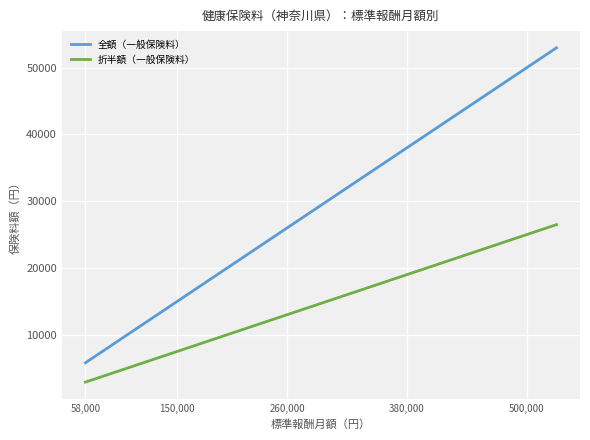

What is the average value of the 折半額（一般保険料） series?

11640.0